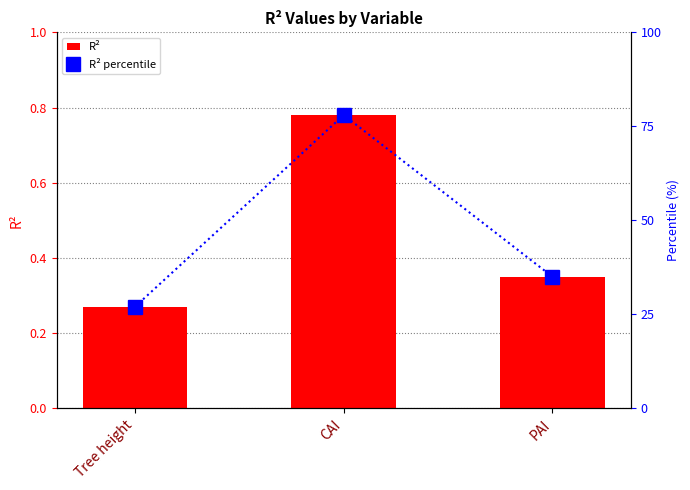

Rank the categories by R² value from highest to lowest.

CAI, PAI, Tree height